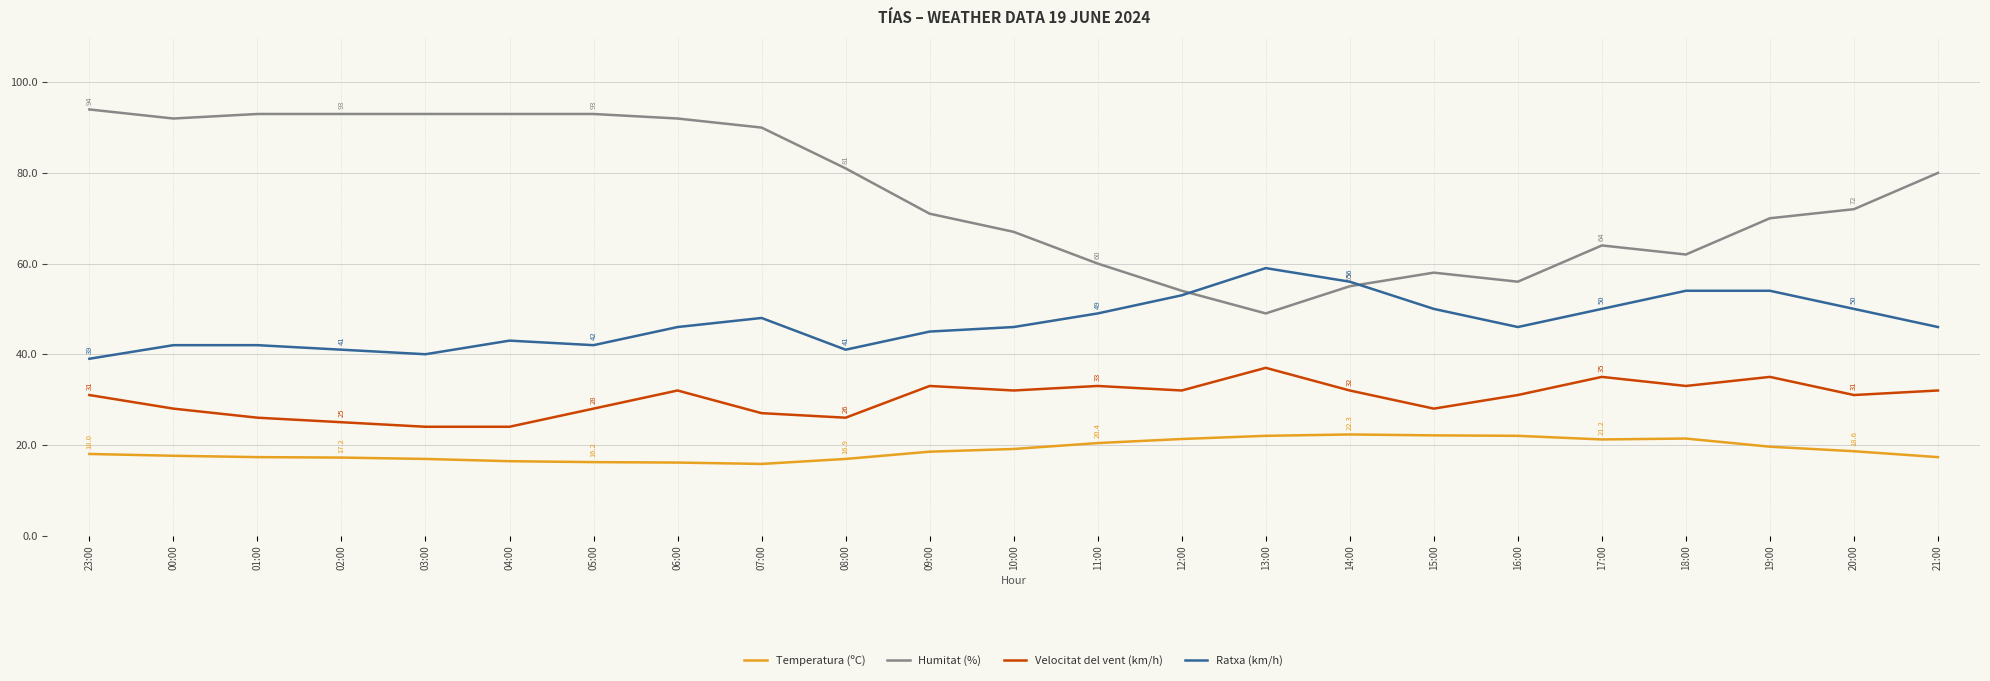

What is the minimum value for Humitat (%)?

49.0